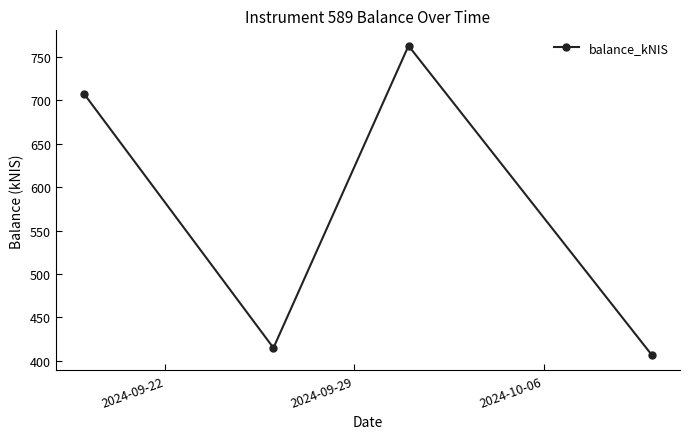

What is the sum of all values?

2291.8